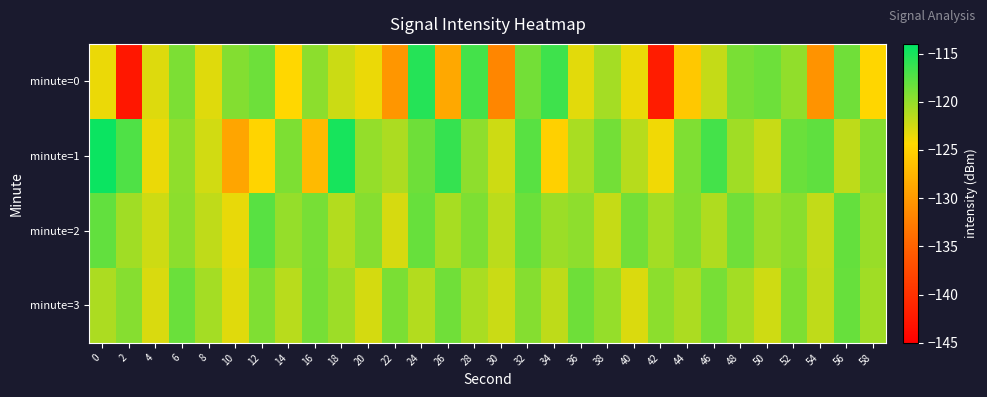

How many series are shown in this chart?

4